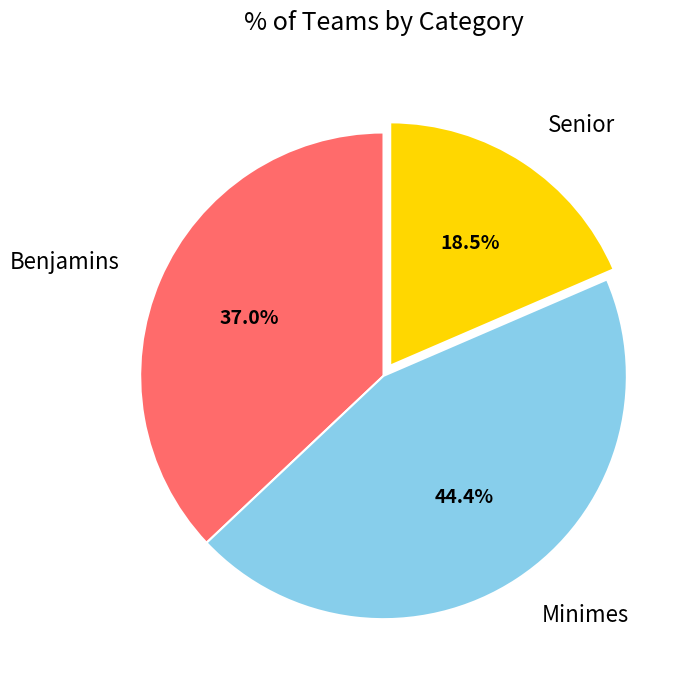

What is the smallest slice in the pie chart?

Senior